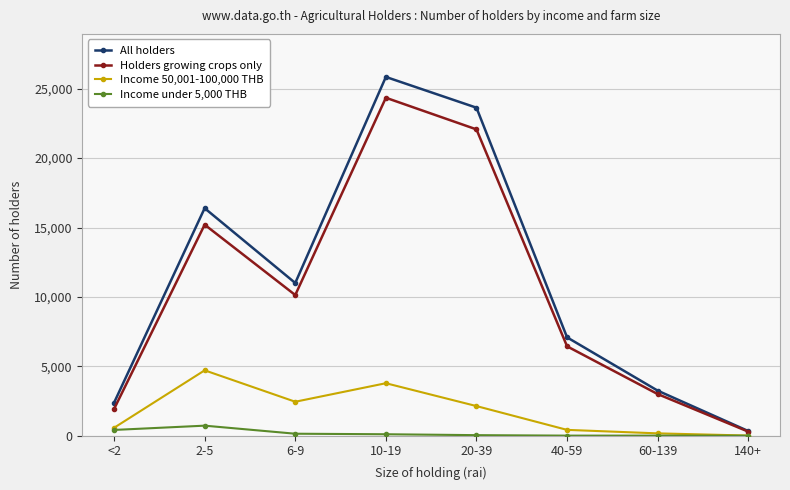

Where is the first local maximum for Income 50,001-100,000 THB?

2-5